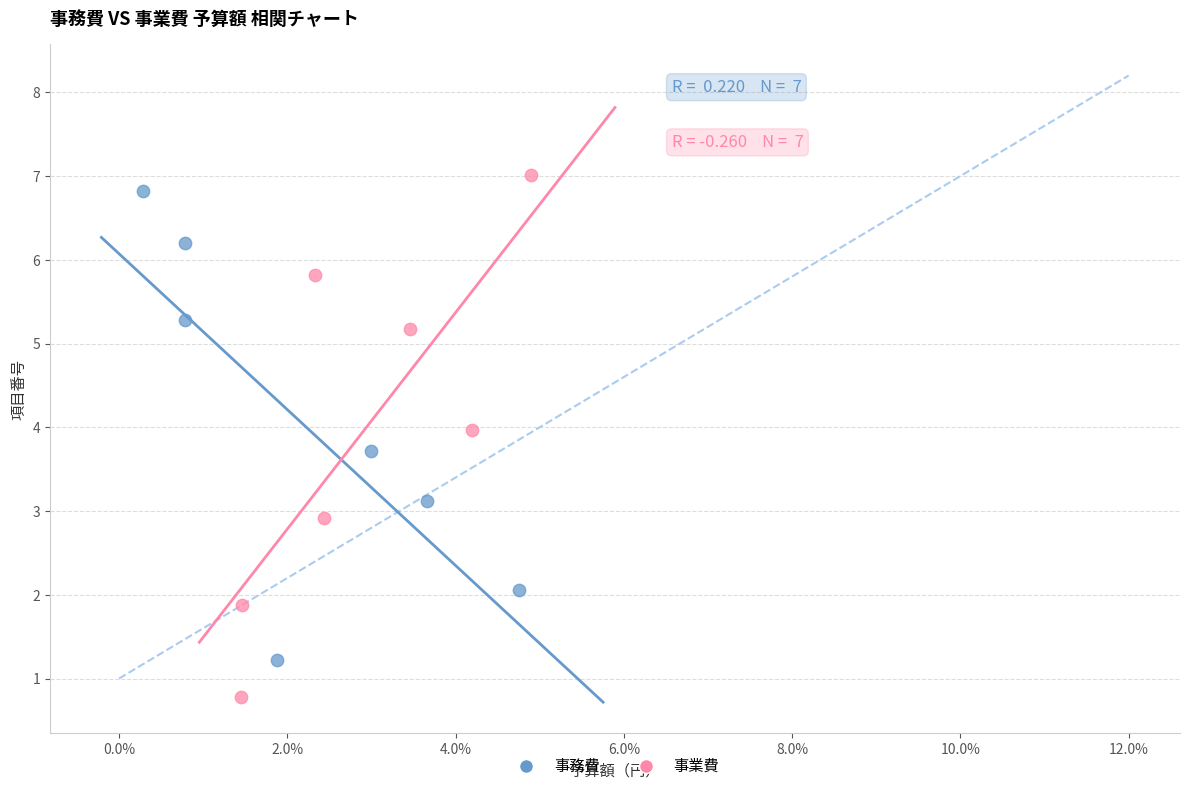

What are all the series names shown in the legend?

事務費, 事業費